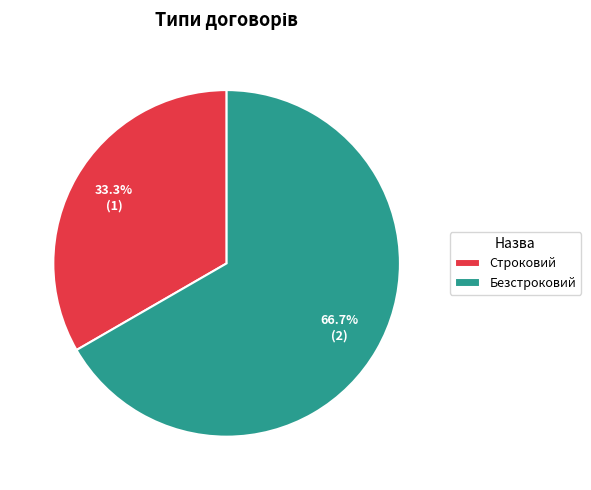

Do Строковий and Безстроковий together represent more than half of the pie?

Yes